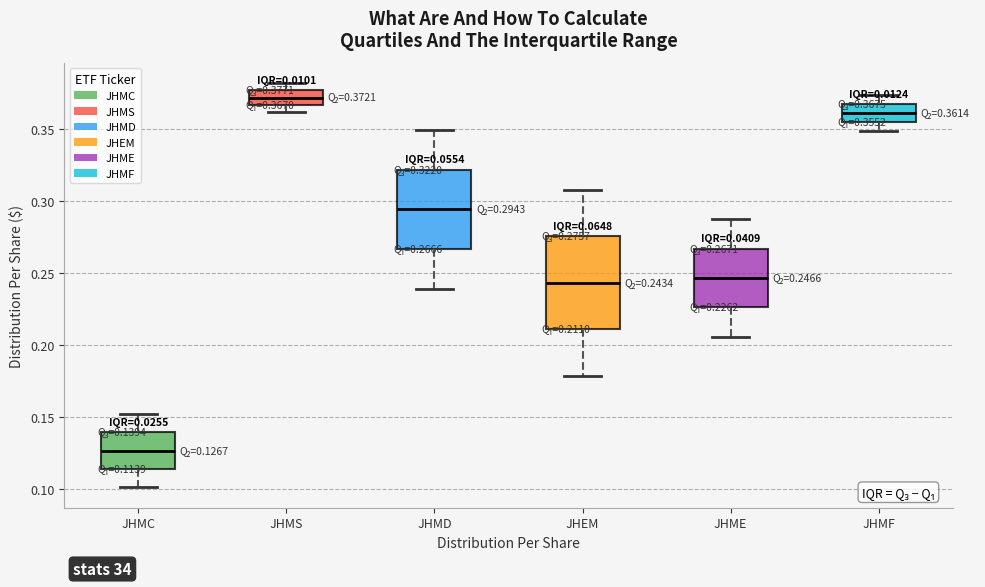

Which box is the tallest, from its lower edge to its upper edge?

JHEM